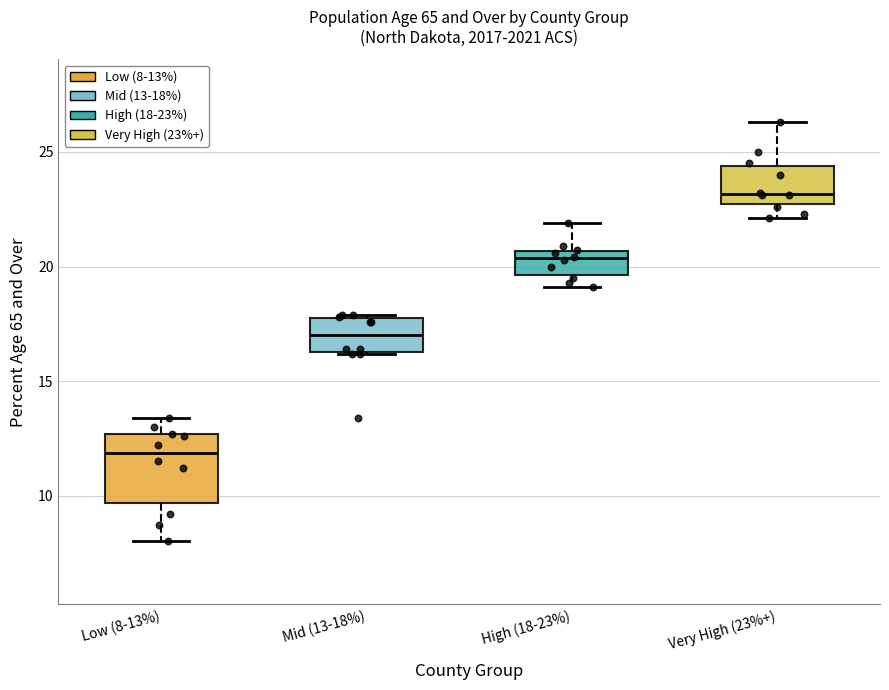

Reading left to right, transcribe this box plot: for each box, give where its median line is, the range the box spans, and where its two whiskers end, as read against the y-axis. The values are not printed on the chart, so give them approximately, as read against the axis.

Low (8-13%): median 12.0, box 9.5 to 12.5, whiskers 8.0 to 13.5
Mid (13-18%): median 17.0, box 16.5 to 18.0, whiskers 16.0 to 18.0
High (18-23%): median 20.5 (just below the box's upper edge), box 19.5 to 20.5, whiskers 19.0 to 22.0
Very High (23%+): median 23.0, box 22.5 to 24.5, whiskers 22.0 to 26.5